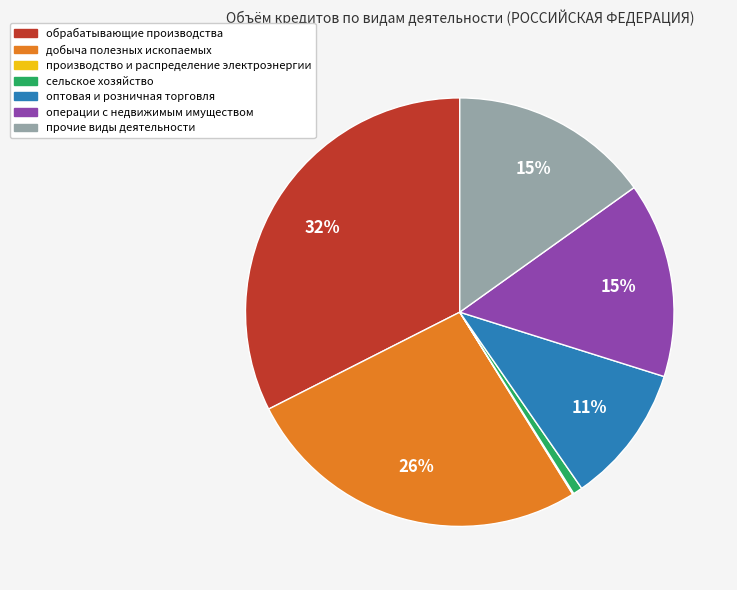

To the nearest percent, what percentage of the pie is оптовая и розничная торговля?

11%